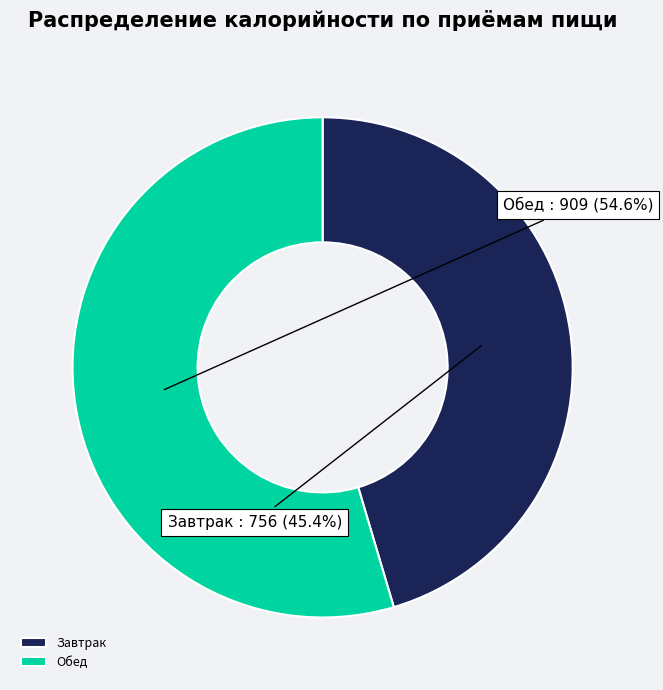

What percentage is the Обед slice, to the nearest percent?

55%